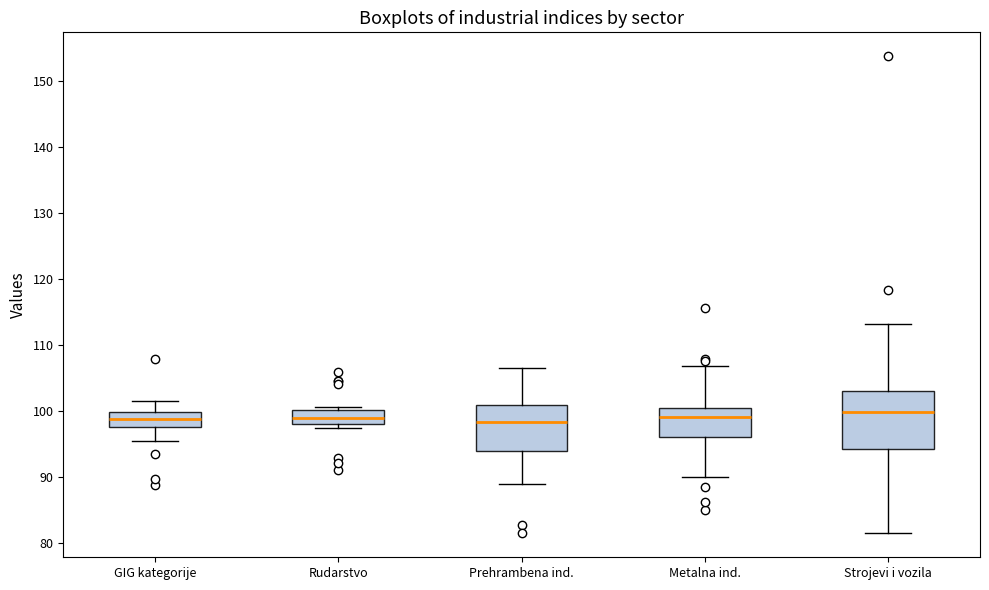

Reading left to right, read every box against the y-axis: the position of its median line, the range the box covers, and the ends of its whiskers. The values are not printed on the chart, so give them approximately, as read against the axis.

GIG kategorije: median 99, box 98 to 100, whiskers 96 to 102
Rudarstvo: median 99, box 98 to 100, whiskers 97 to 101
Prehrambena ind.: median 98, box 94 to 101, whiskers 89 to 107
Metalna ind.: median 99, box 96 to 100, whiskers 90 to 107
Strojevi i vozila: median 100, box 94 to 103, whiskers 82 to 113